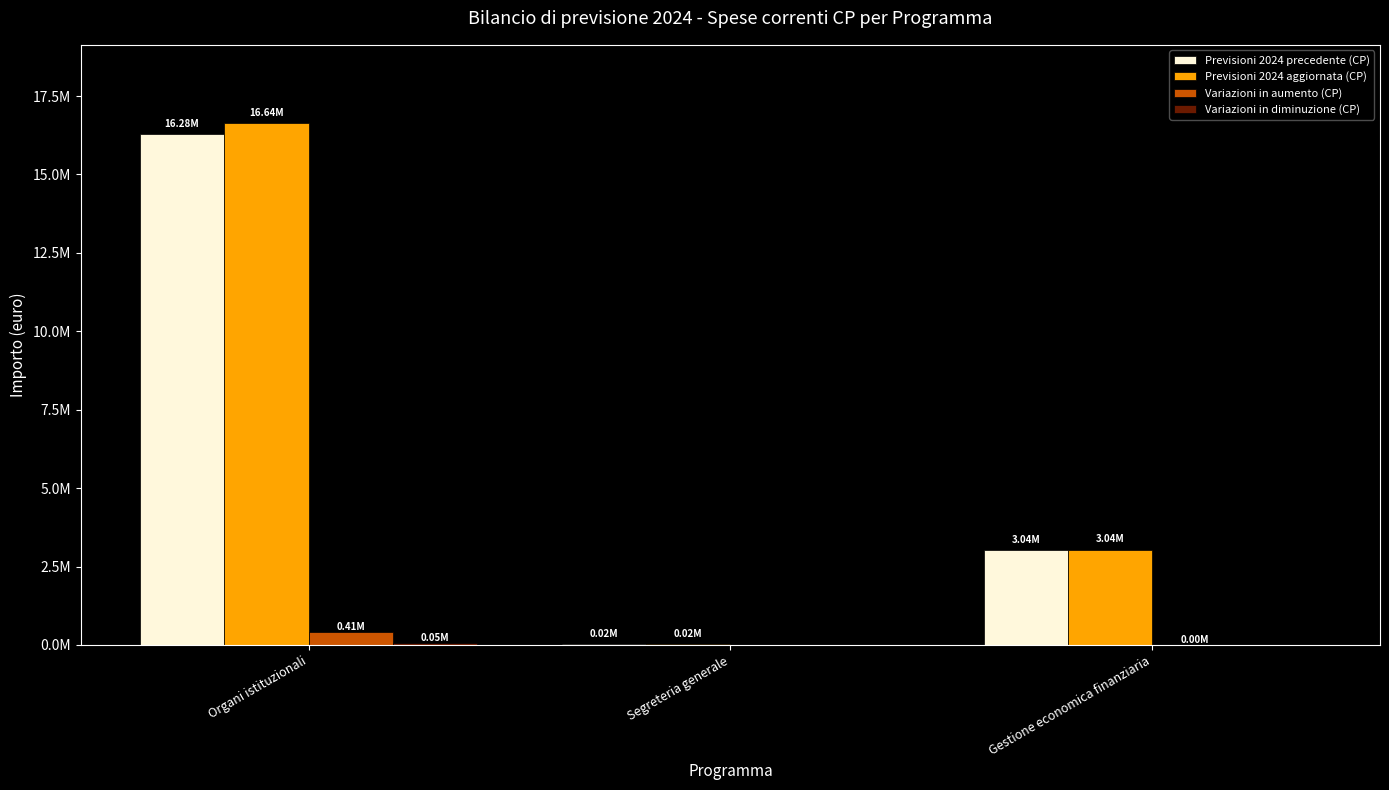

Between Organi istituzionali and Gestione economica finanziaria, which series saw the biggest shift?

Previsioni 2024 aggiornata (CP)